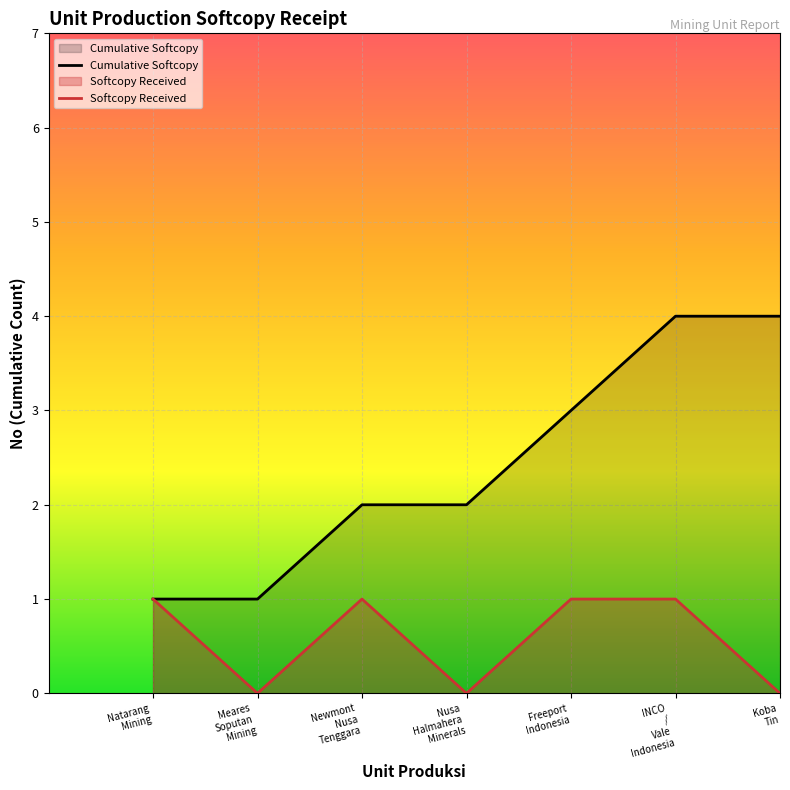

List the labels in order of value, largest first.

Koba Tin, INCO / Vale Indonesia, Freeport Indonesia, Nusa Halmahera Minerals, Newmont Nusa Tenggara, Meares Soputan Mining, Natarang Mining